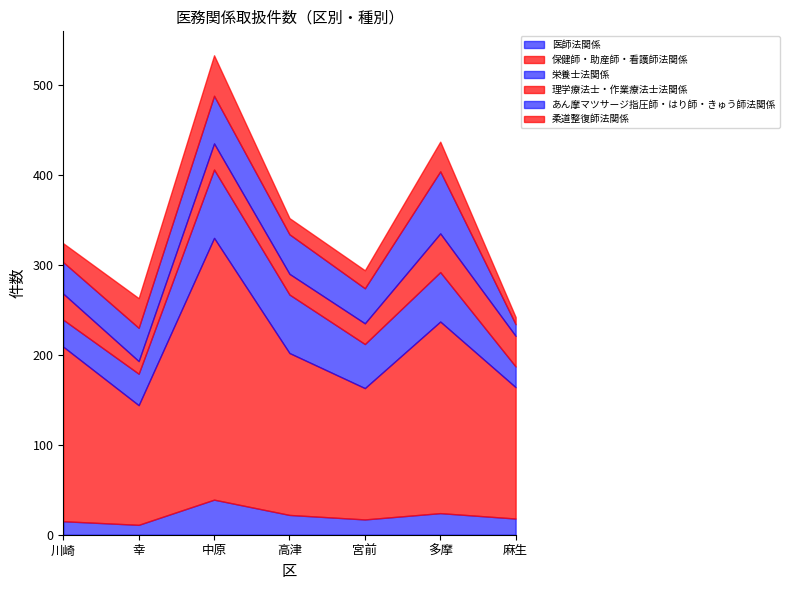

Between 中原 and 宮前, which is larger?

中原